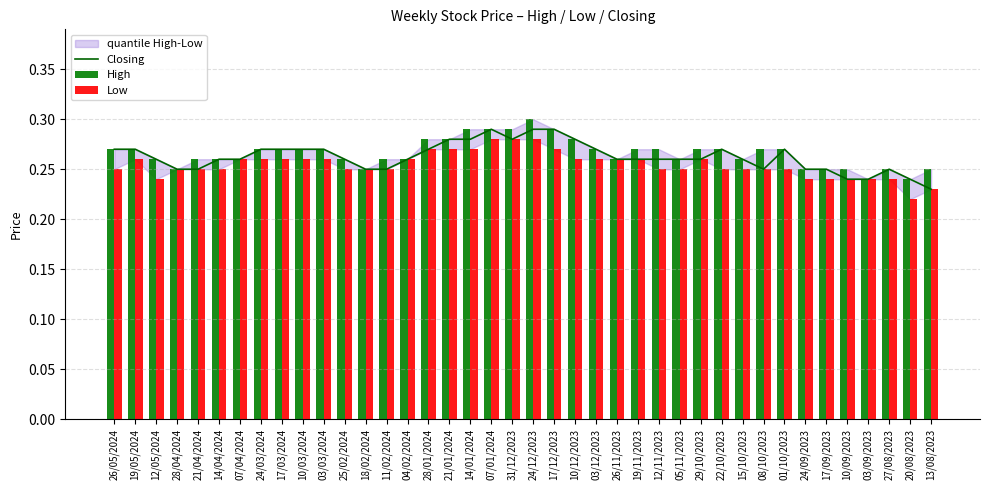

What is the sum of the High values at 28/04/2024 and 12/11/2023?

0.5